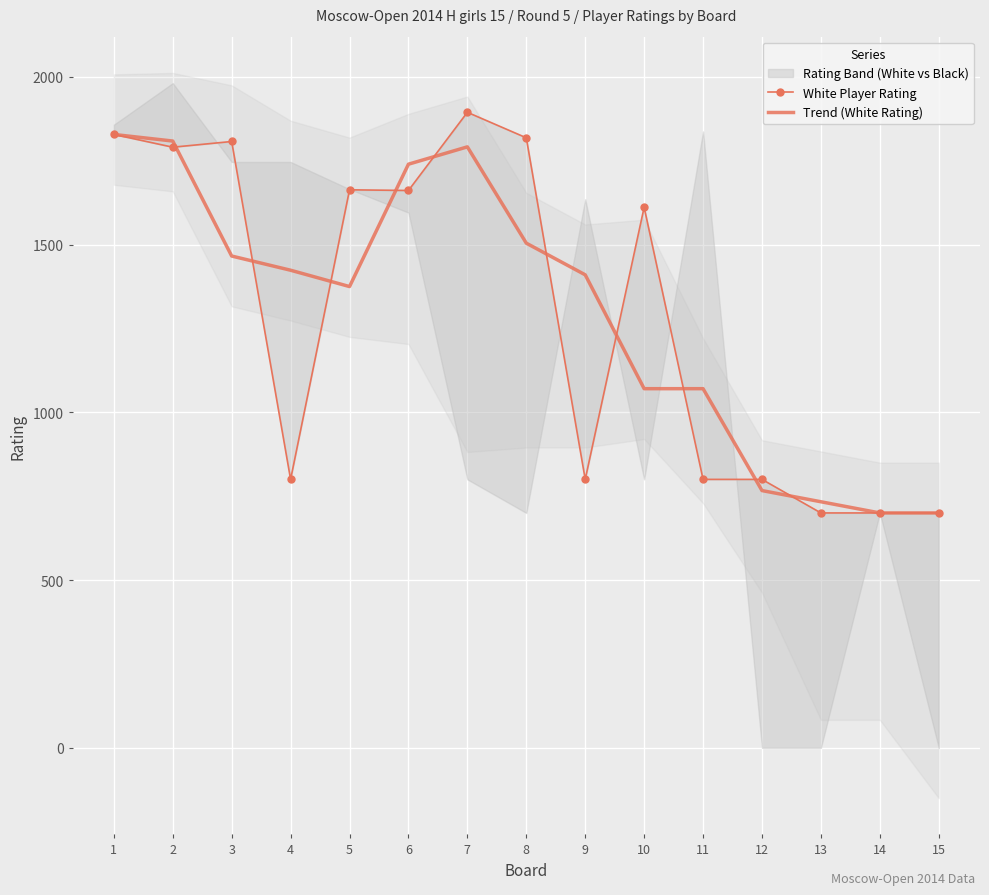

At how many categories does at least one series exceed 1686?

6